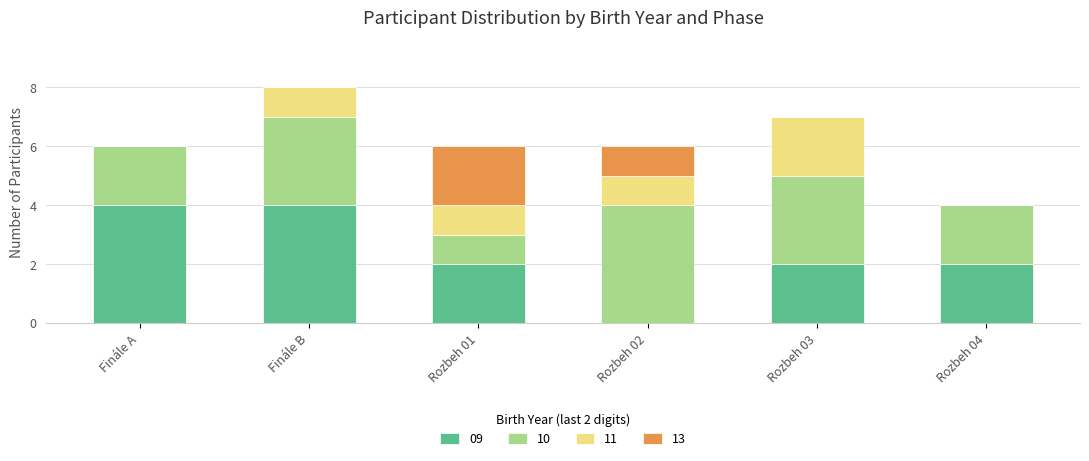

What is the total value across all series at Finále B?

8